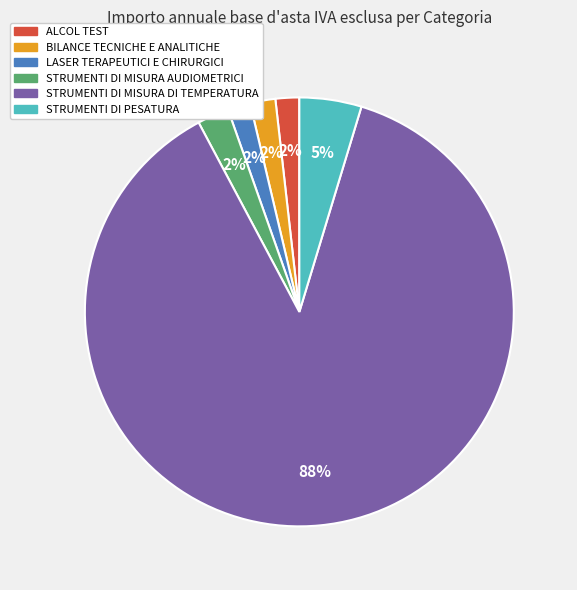

To the nearest percent, what is the average slice percentage?

17%